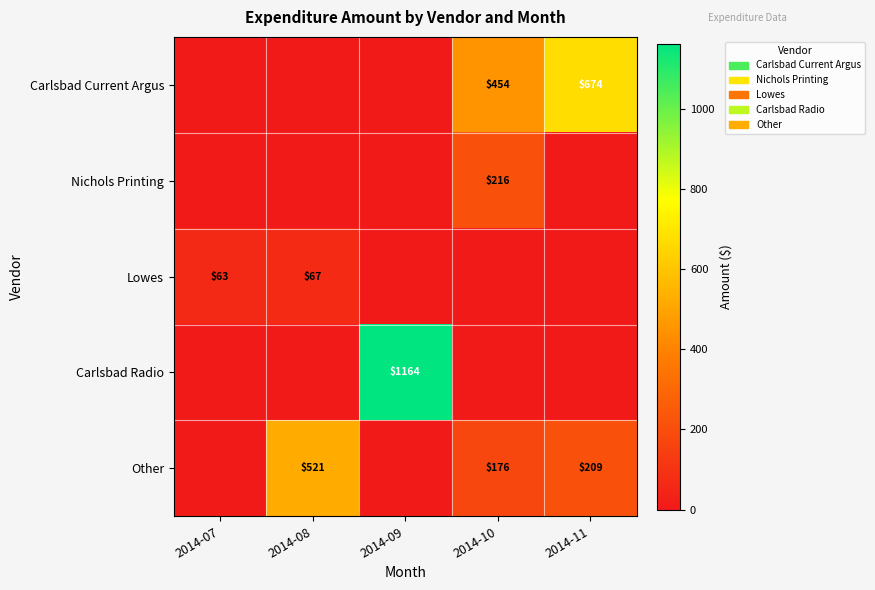

The Other series shows 209 at 2014-11. True or false?

True